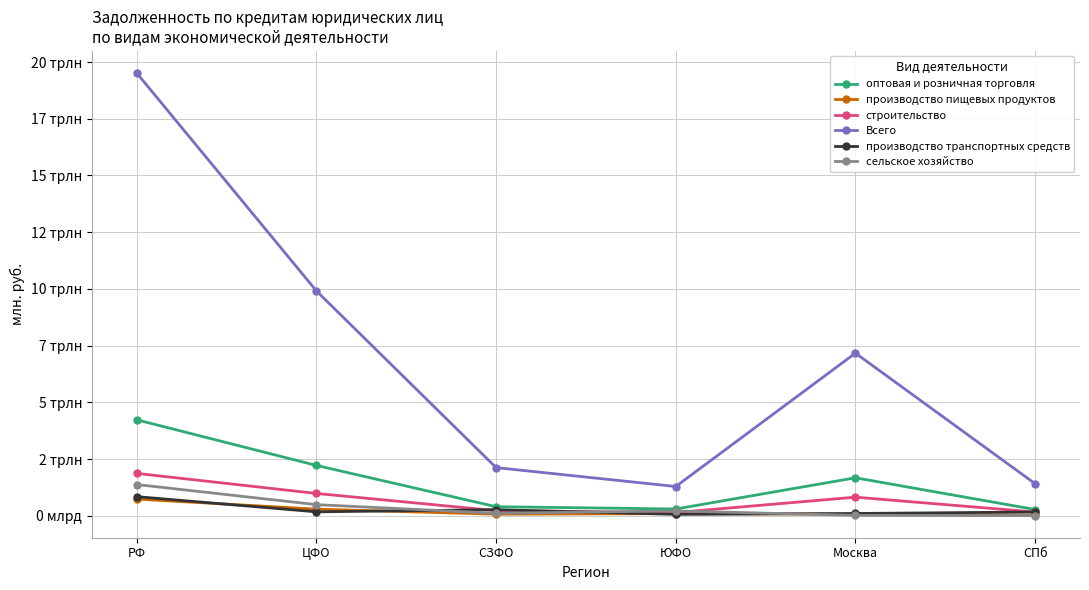

The value of производство пищевых продуктов at Москва is 71515. True or false?

True